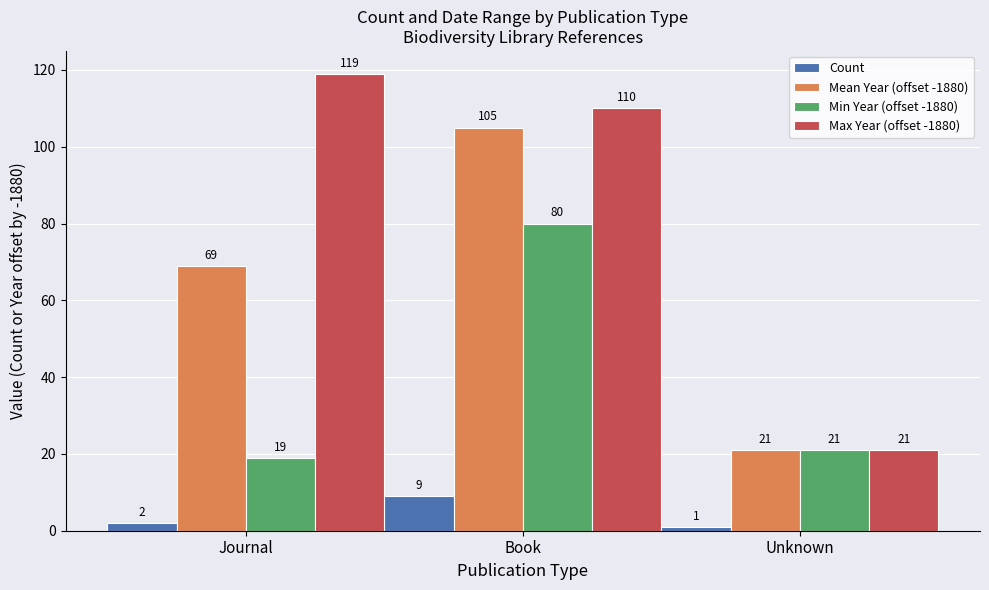

At how many categories does at least one series exceed 51?

2